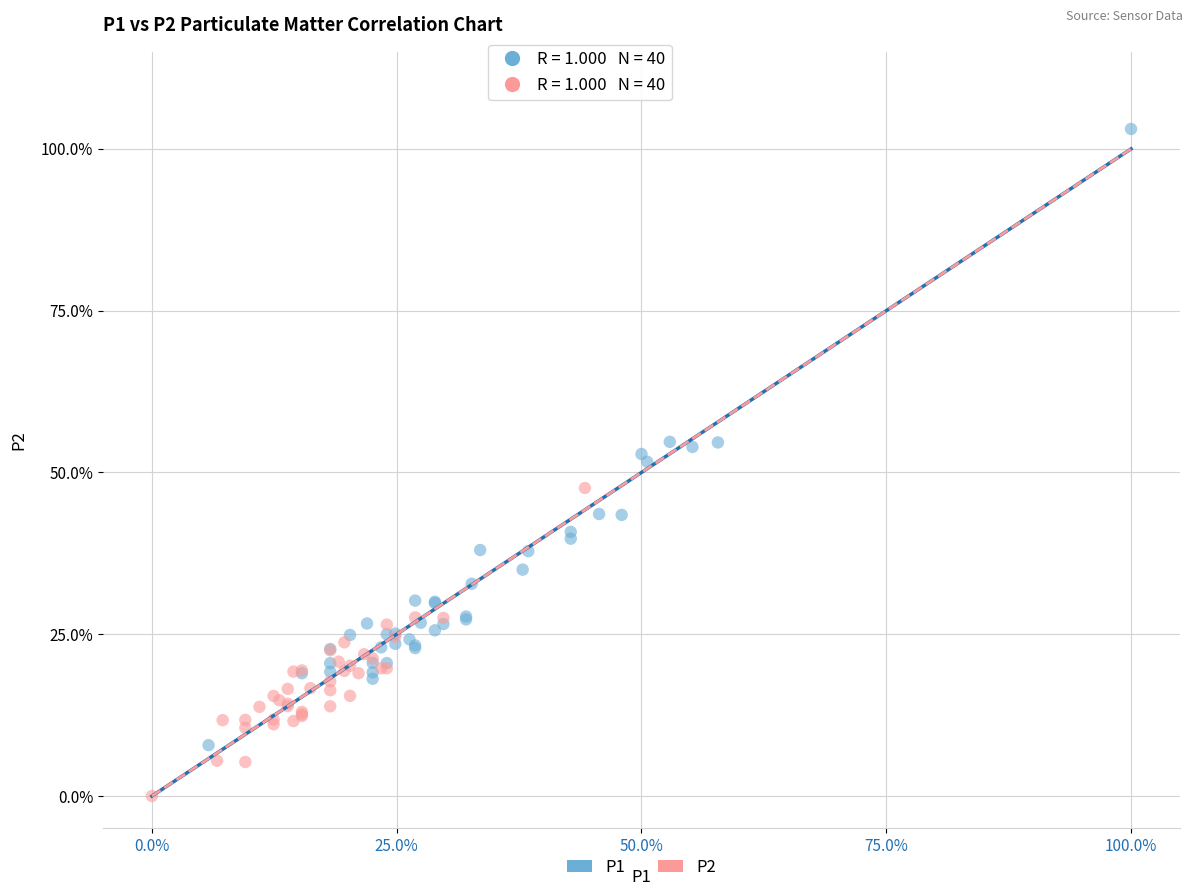

Which series has the widest spread of Y values?

P1